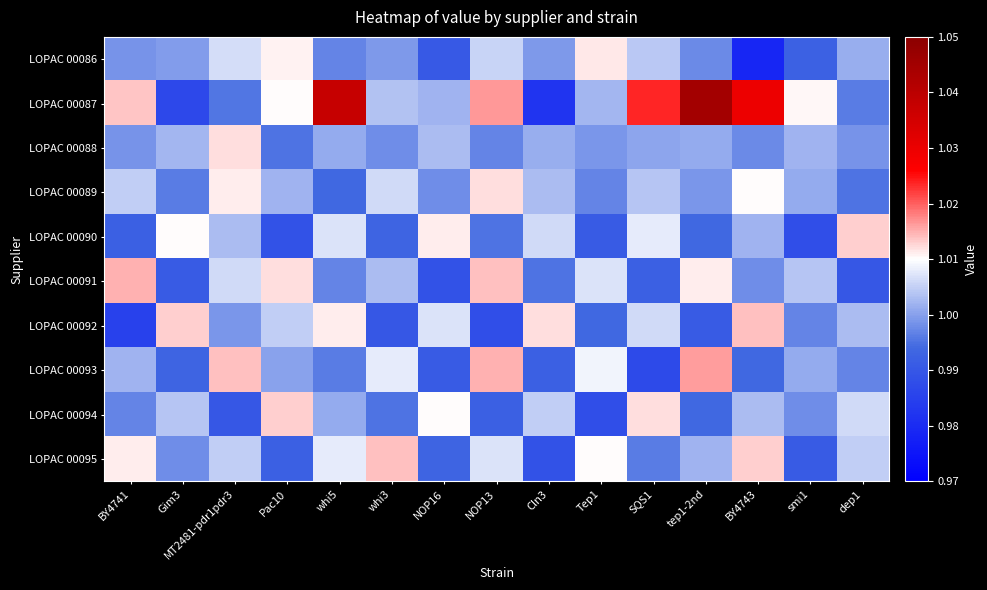

What is the greatest value displayed?

1.0